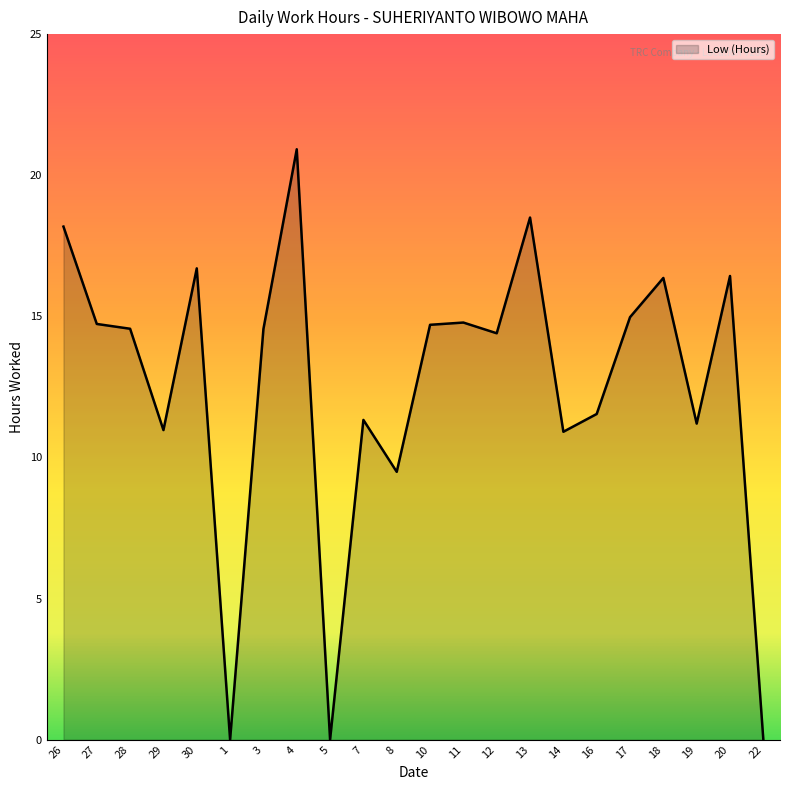

What is the difference between the values at 8 and 11?

5.3